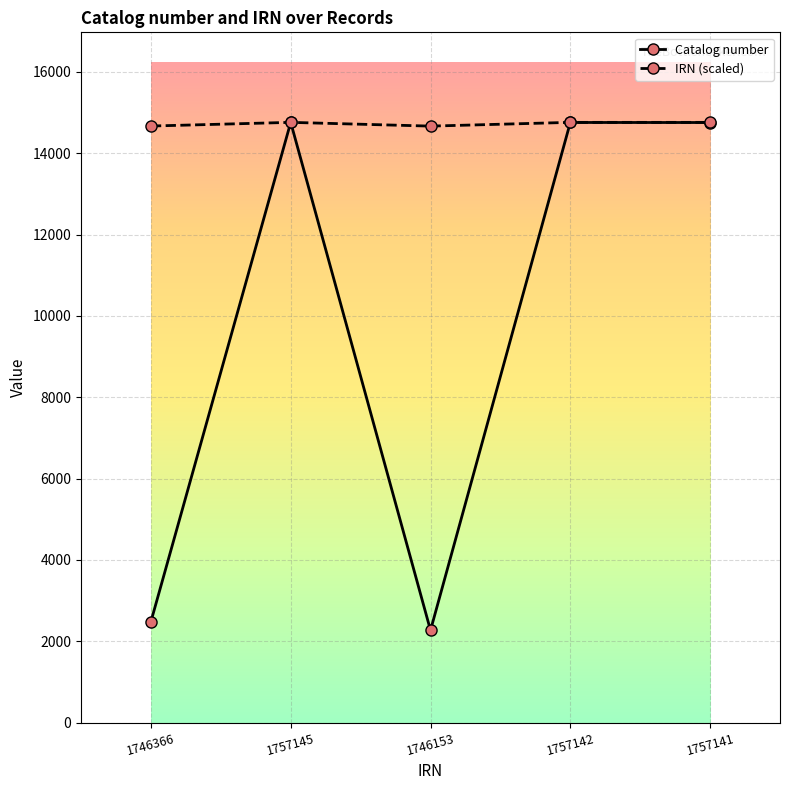

What is the label of the 3rd point from the right?

1746153